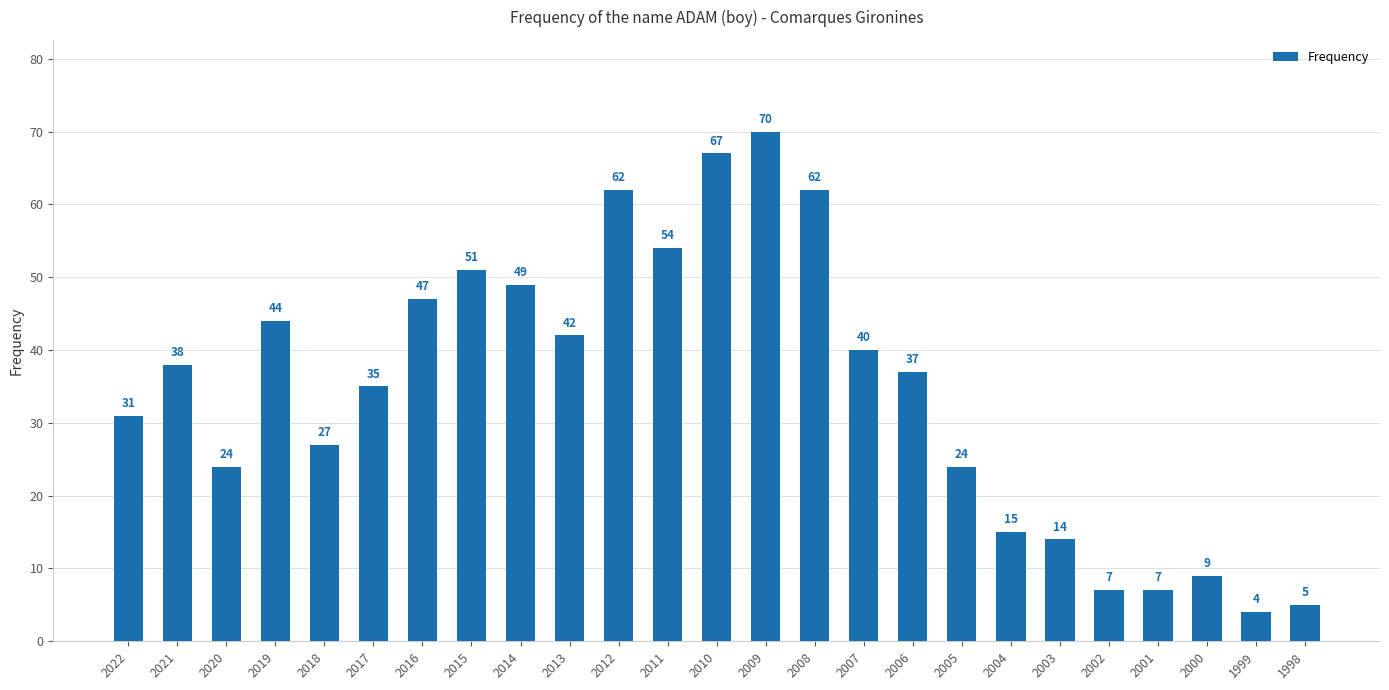

At which category does the chart reach its peak across all series?

2009